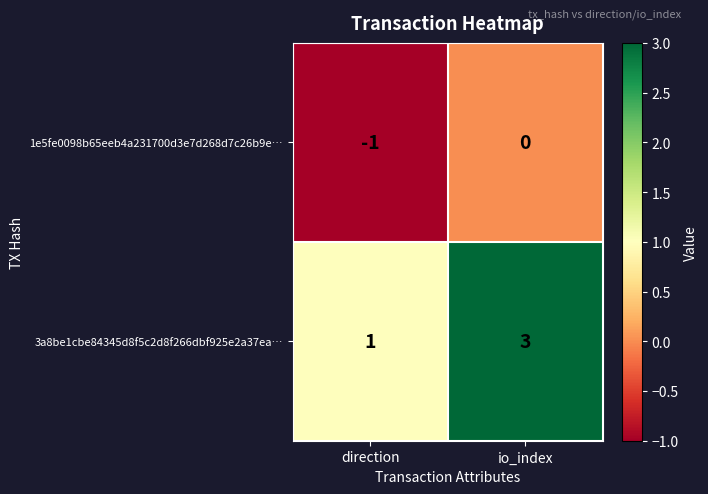

Between direction and io_index, which series saw the biggest shift?

3a8be1cbe84345d8f5c2d8f266dbf925e2a37ea…